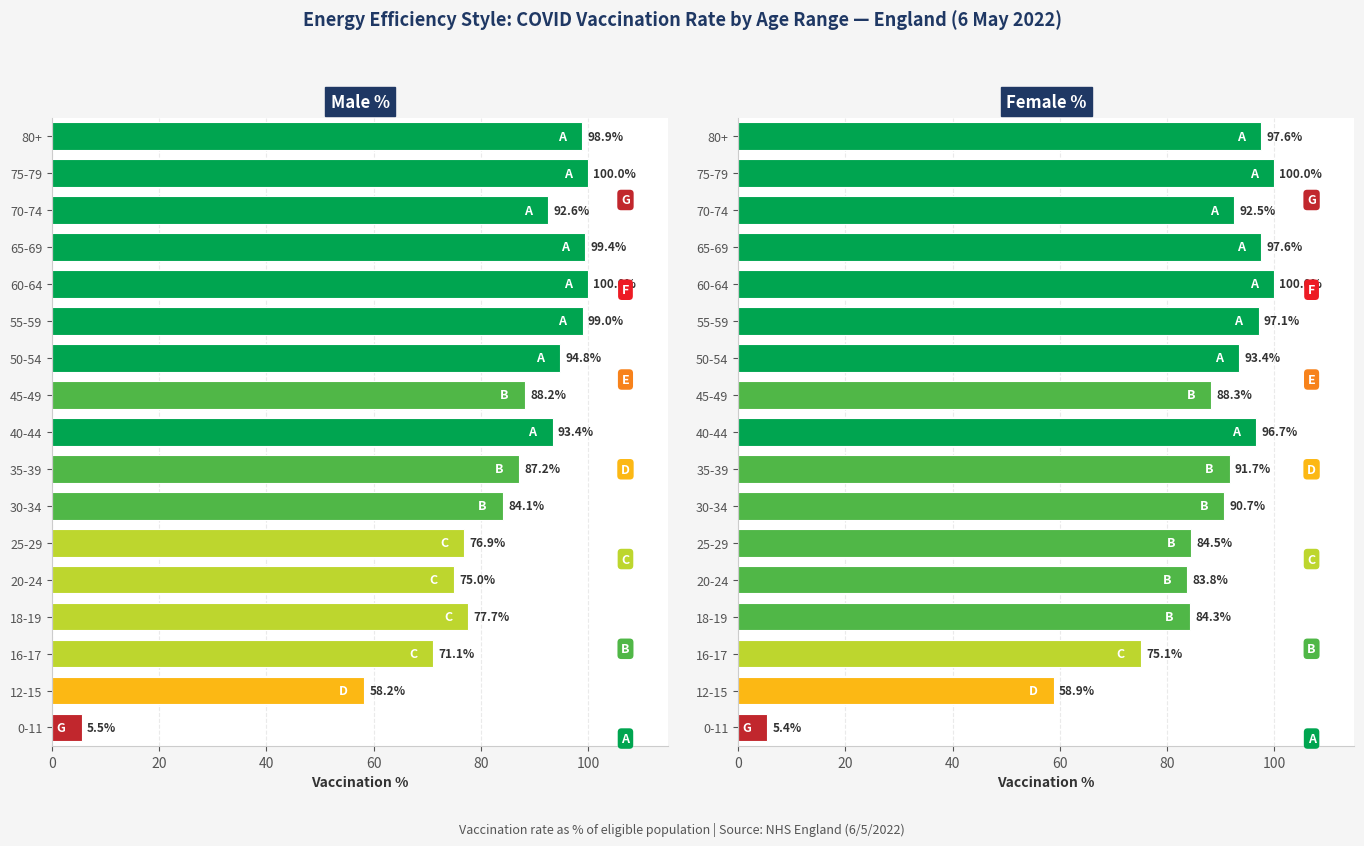

Are the bars horizontal?

Yes